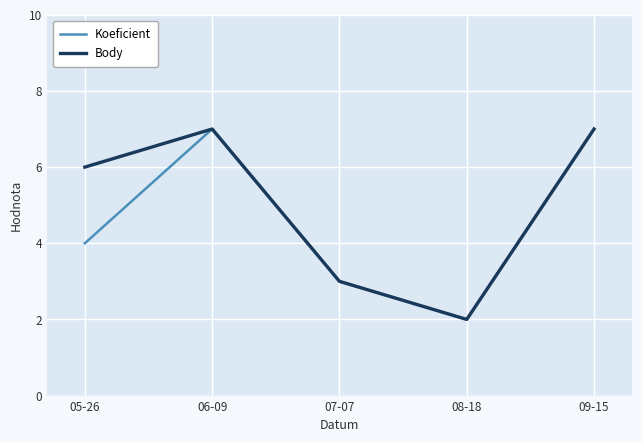

Reading left to right, what are all the values shown in this chart?

Koeficient: 4	7	3	2	7
Body: 6	7	3	2	7